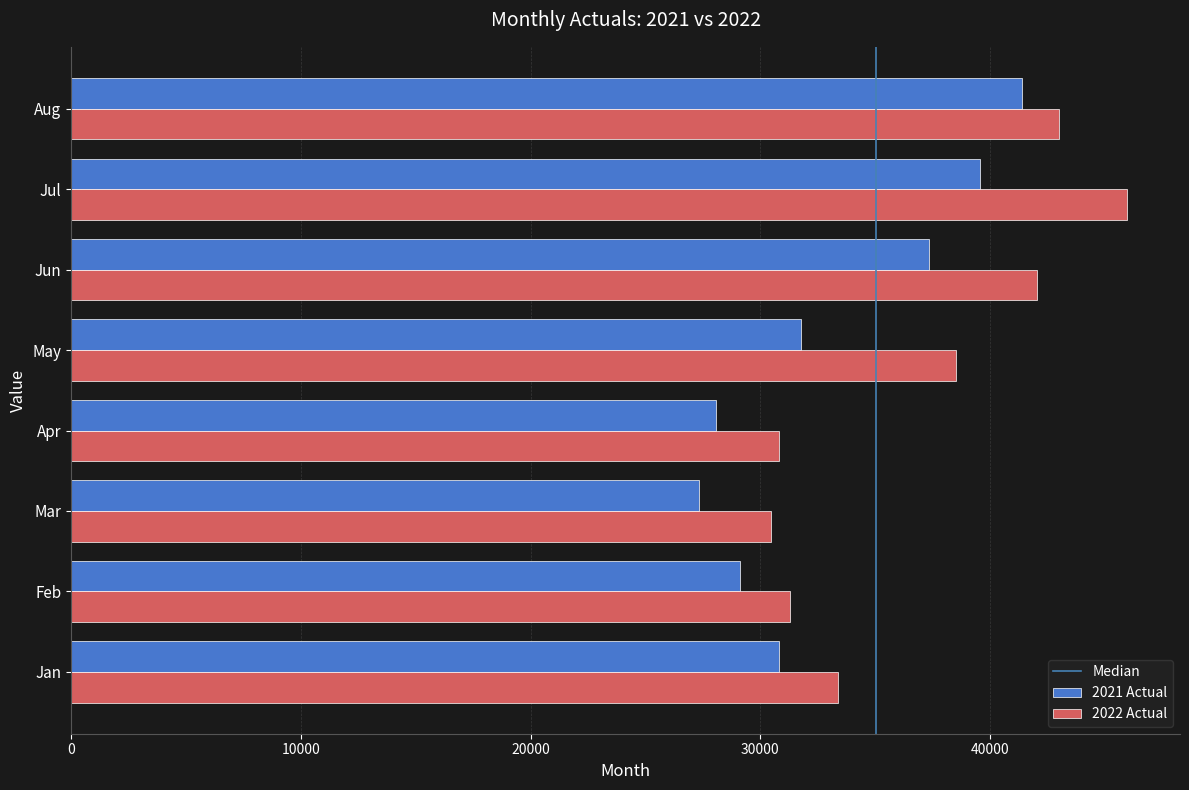

The 2022 Actual series shows 67329 at Jun. True or false?

False